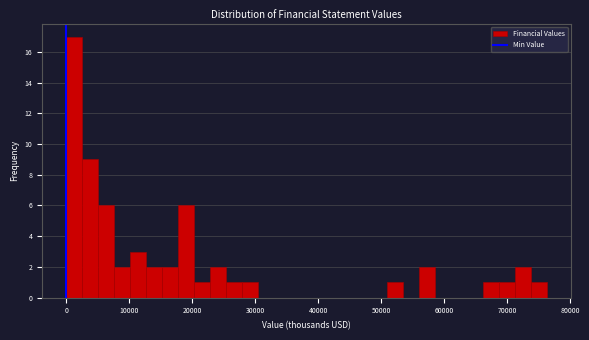

Around what value on the x-axis is the tallest bar? Give the approximate position of its centre, as read against the axis.

1000